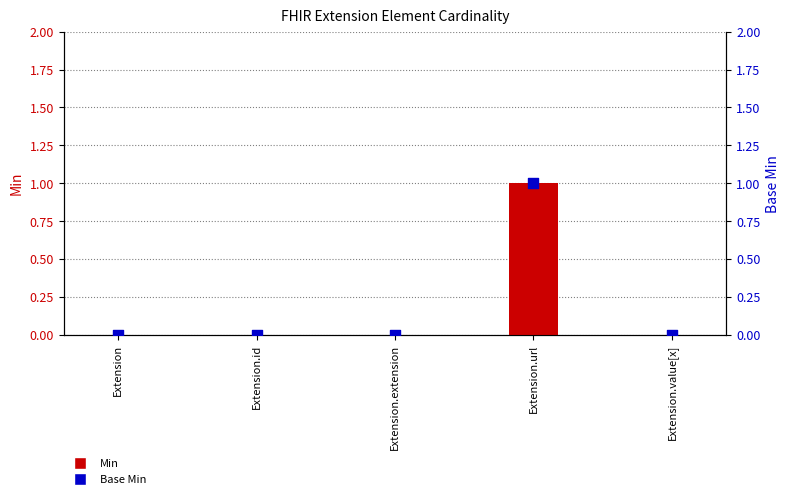

Which series contains the lowest Y value?

Min